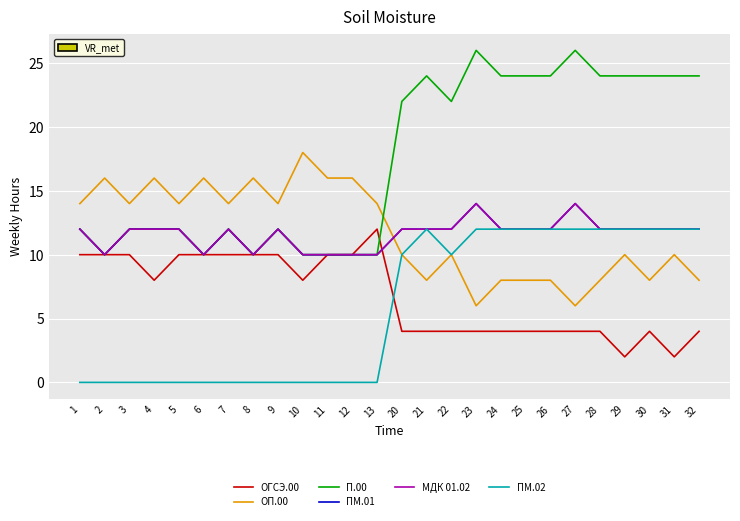

Does the chart have visible grid lines?

Yes